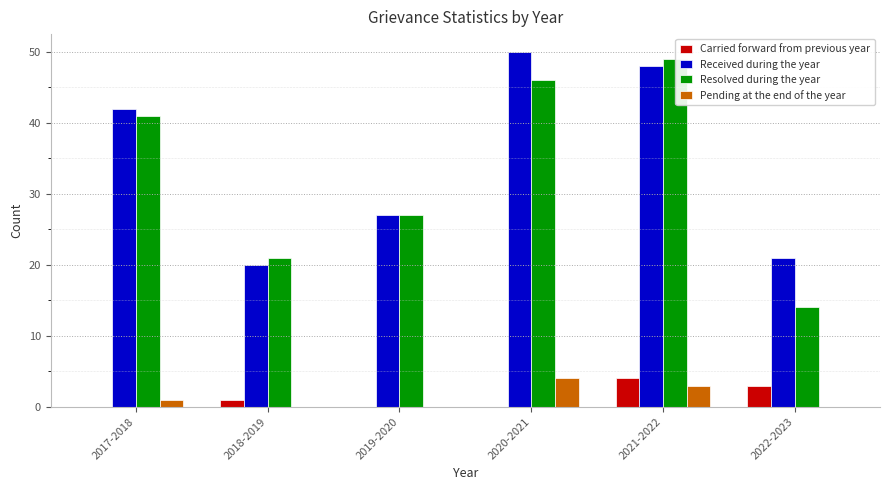

What is the maximum value shown in the chart?

50